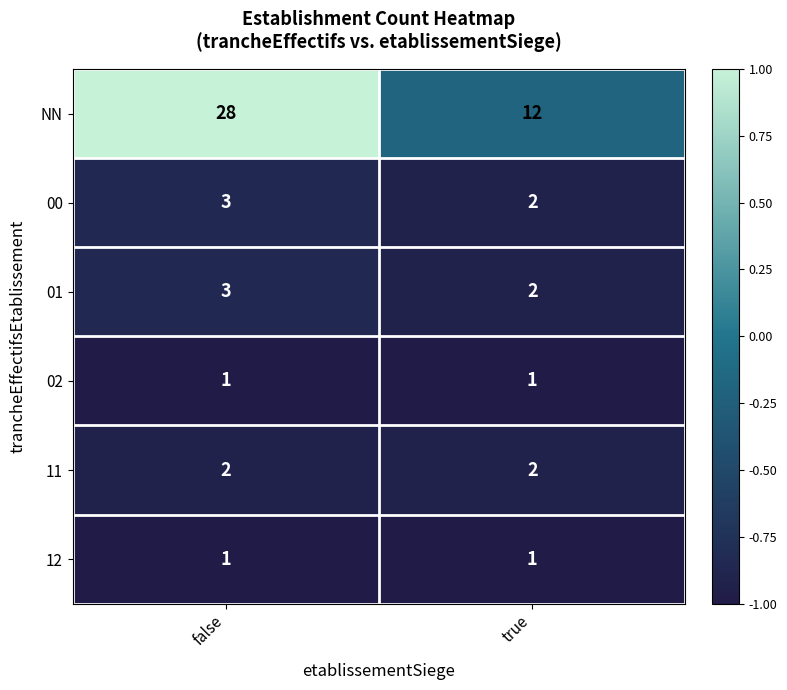

Read the NN value at true, to the nearest 10.

10